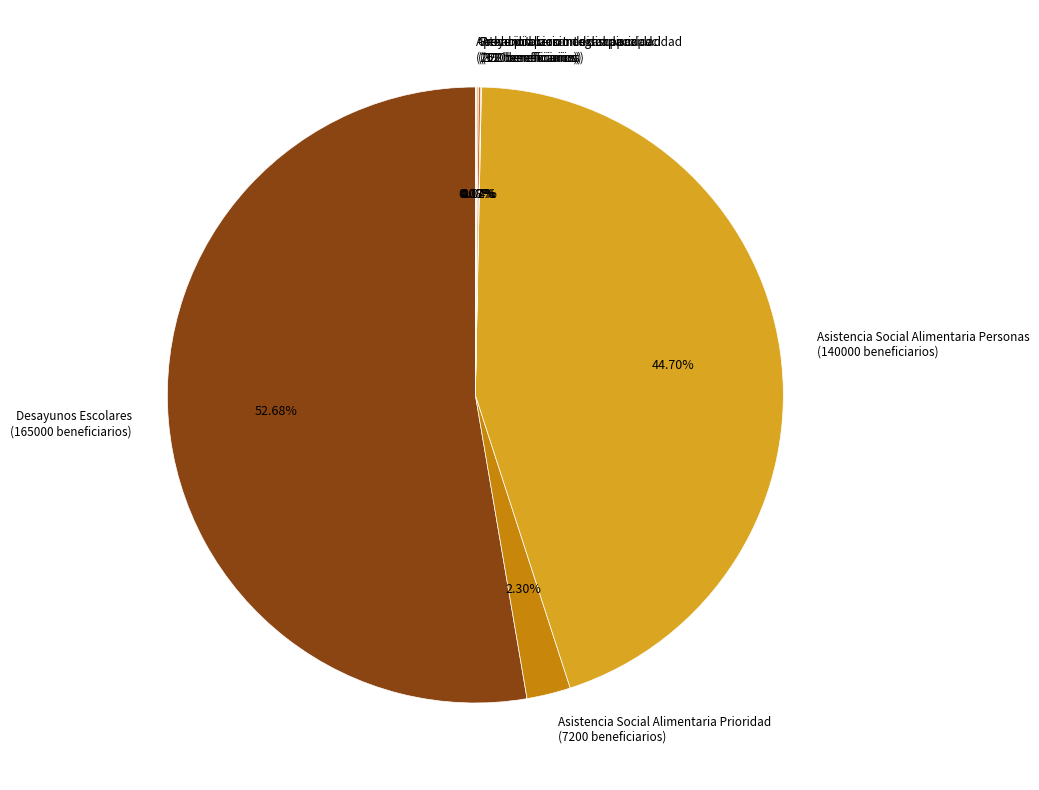

What is the majority slice?

Desayunos Escolares